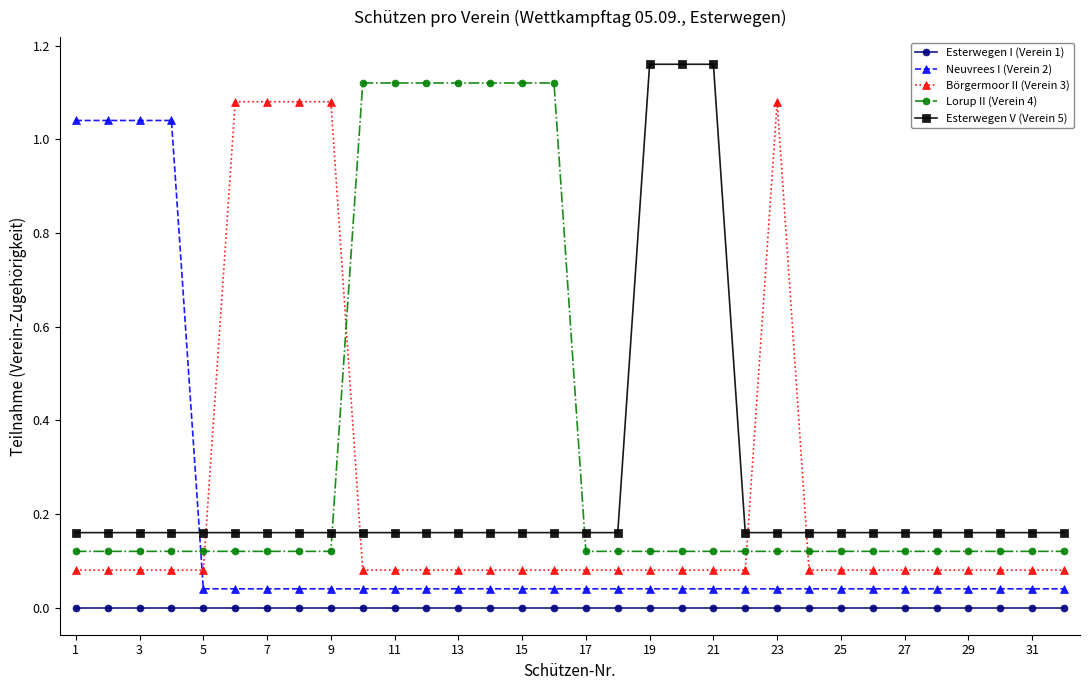

True or false: Esterwegen I (Verein 1) and Esterwegen V (Verein 5) cross at least once.

False